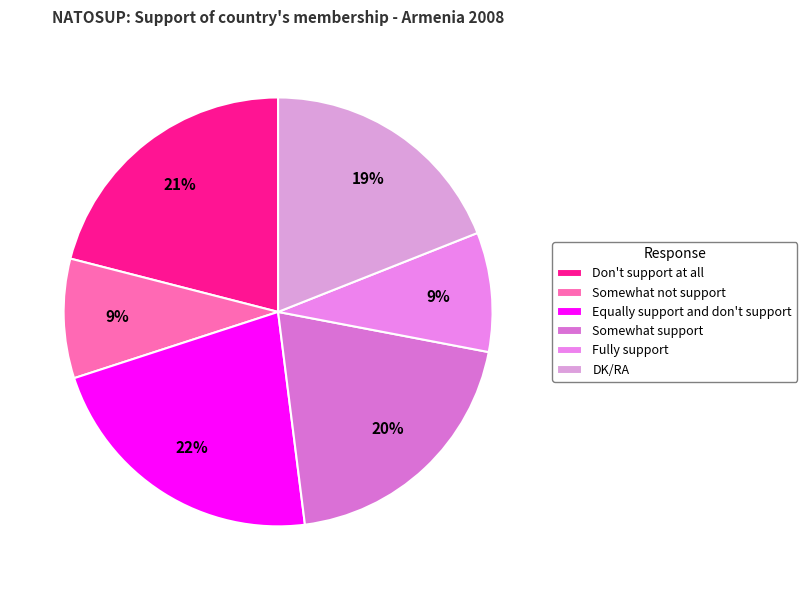

To the nearest percent, what is the difference between the largest and smallest slice percentages?

13%